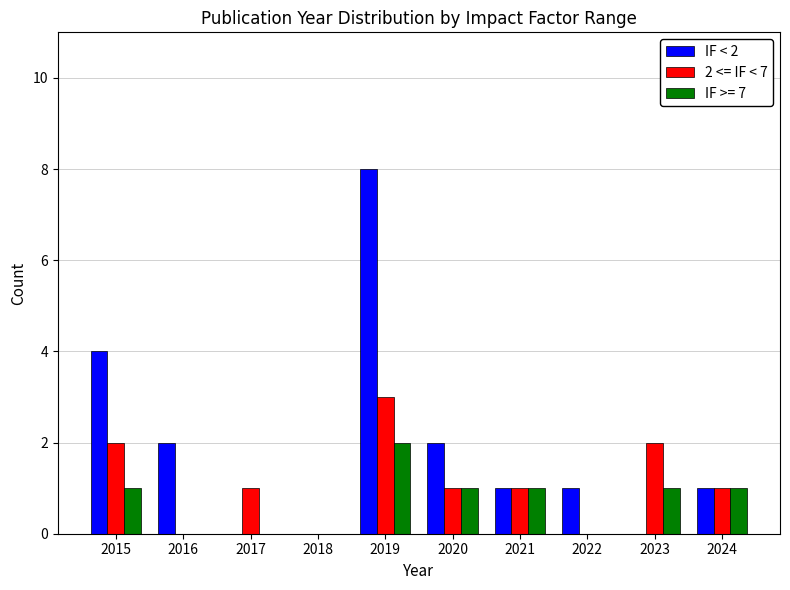

Reading left to right, what are all the values shown in this chart?

IF < 2: 2015=4	2016=2	2017=0	2018=0	2019=8	2020=2	2021=1	2022=1	2023=0	2024=1
2 <= IF < 7: 2015=2	2016=0	2017=1	2018=0	2019=3	2020=1	2021=1	2022=0	2023=2	2024=1
IF >= 7: 2015=1	2016=0	2017=0	2018=0	2019=2	2020=1	2021=1	2022=0	2023=1	2024=1